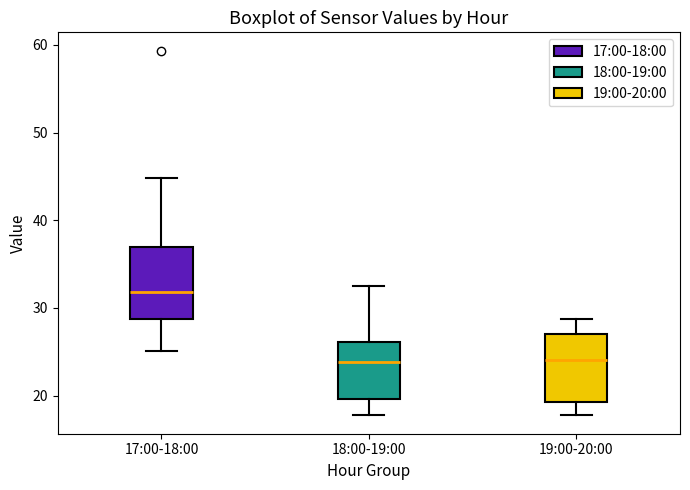

Reading left to right, read every box against the y-axis: the position of its median line, the range the box covers, and the ends of its whiskers. The values are not printed on the chart, so give them approximately, as read against the axis.

17:00-18:00: median 32, box 29 to 37, whiskers 25 to 45
18:00-19:00: median 24, box 20 to 26, whiskers 18 to 32
19:00-20:00: median 24, box 19 to 27, whiskers 18 to 29